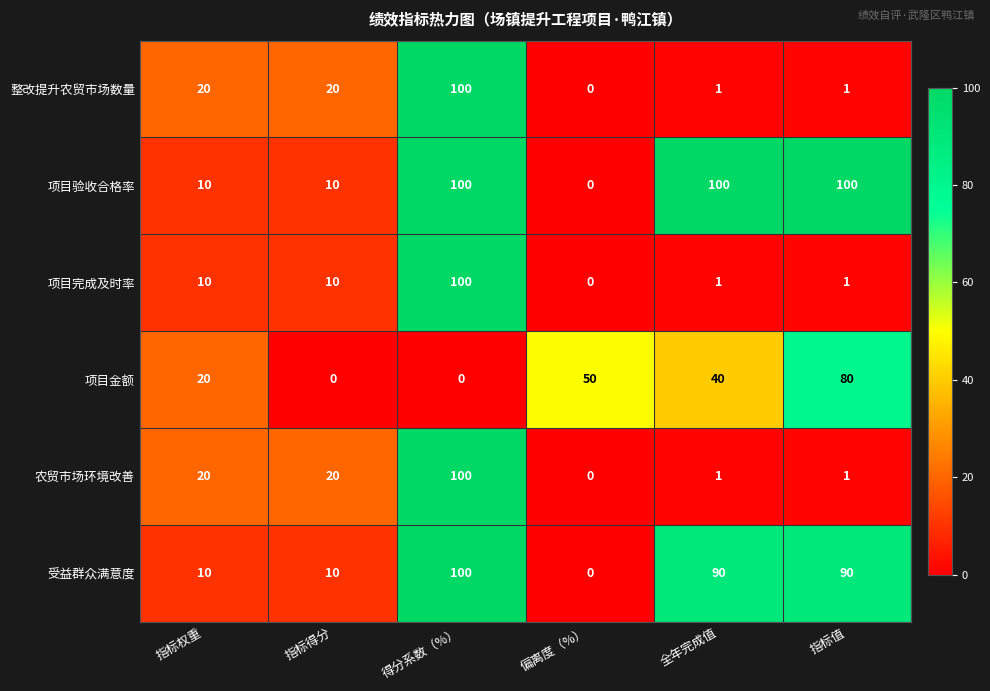

What is the difference between the highest and lowest values at 指标权重?

10